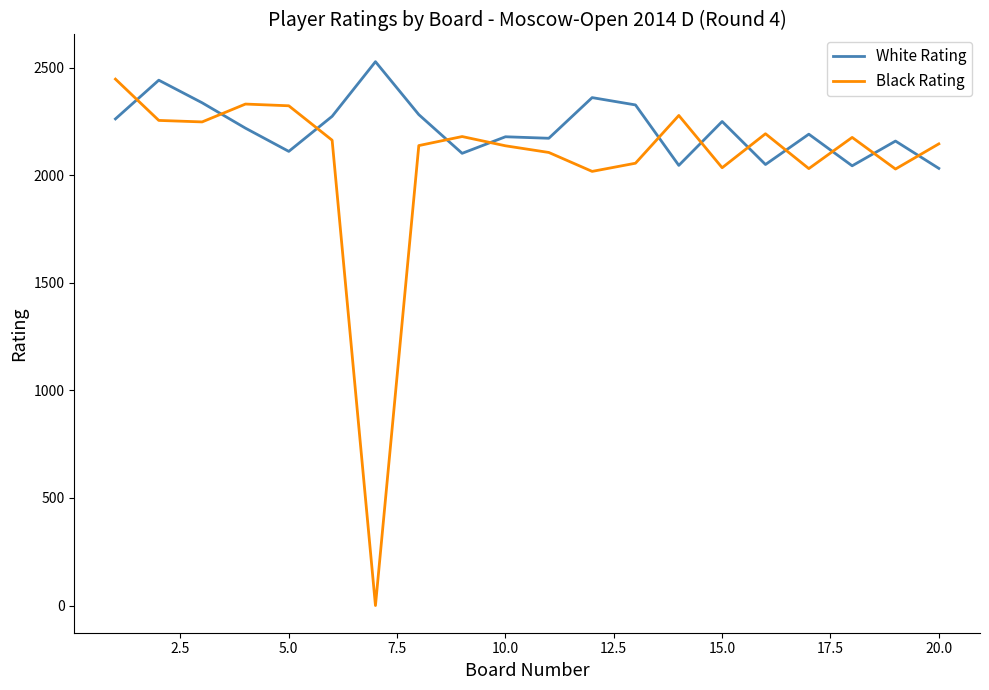

How many intersections are there between Black Rating and White Rating?

12